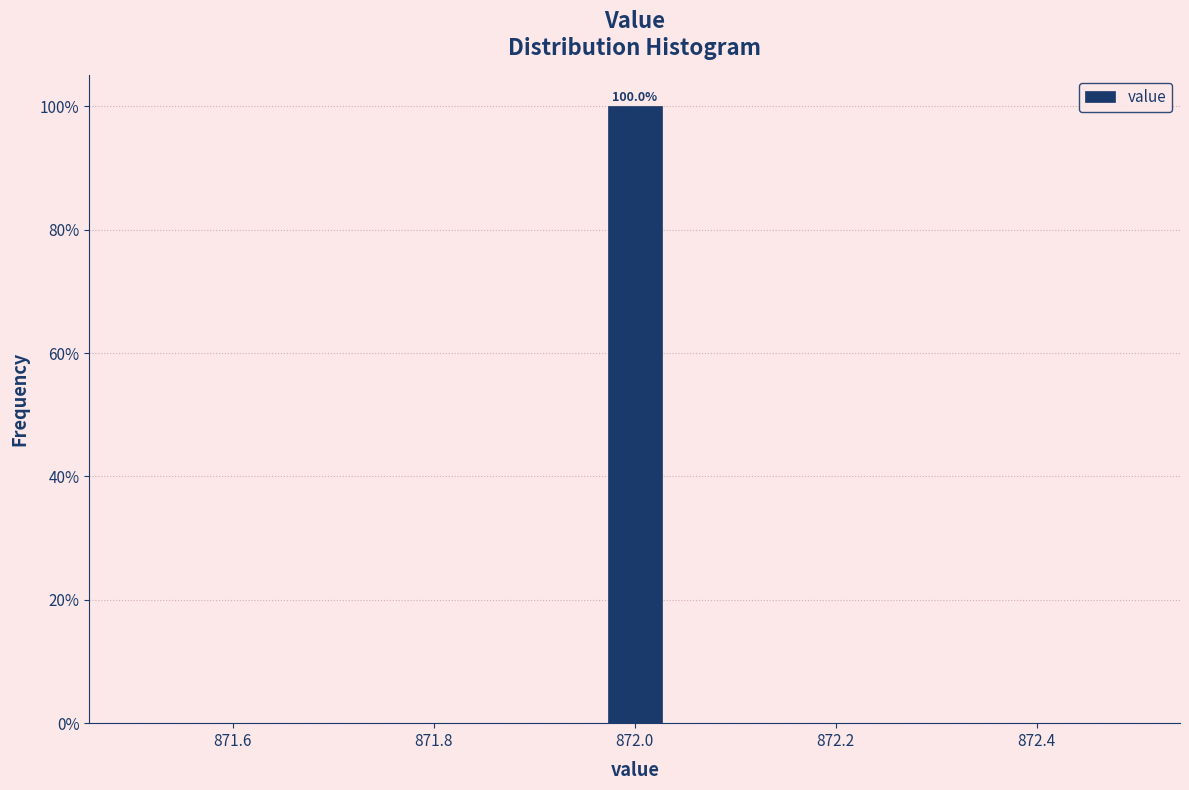

Read against the x-axis, roughly where is the centre of the tallest bar?

872.00